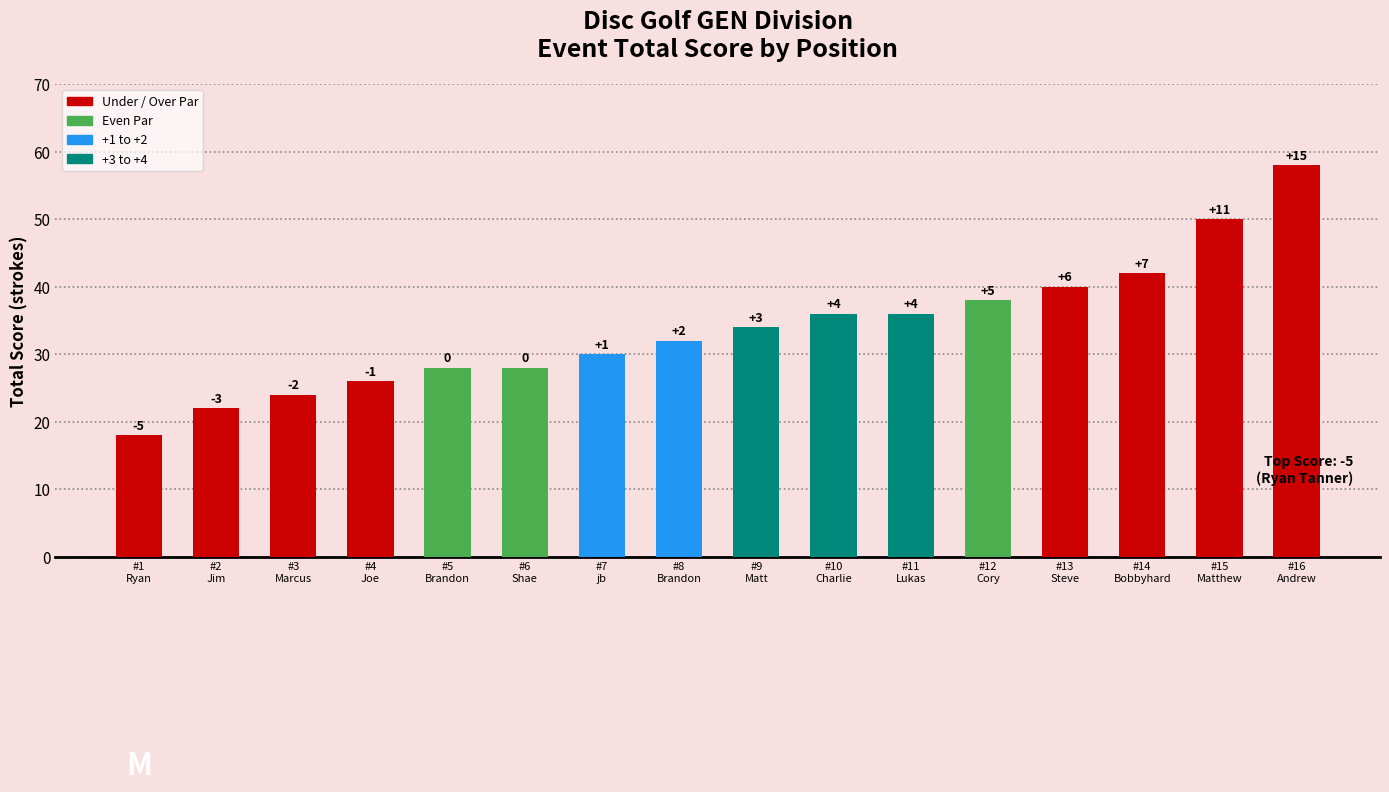

What is the change in value from #7
jb to #16
Andrew?

+14